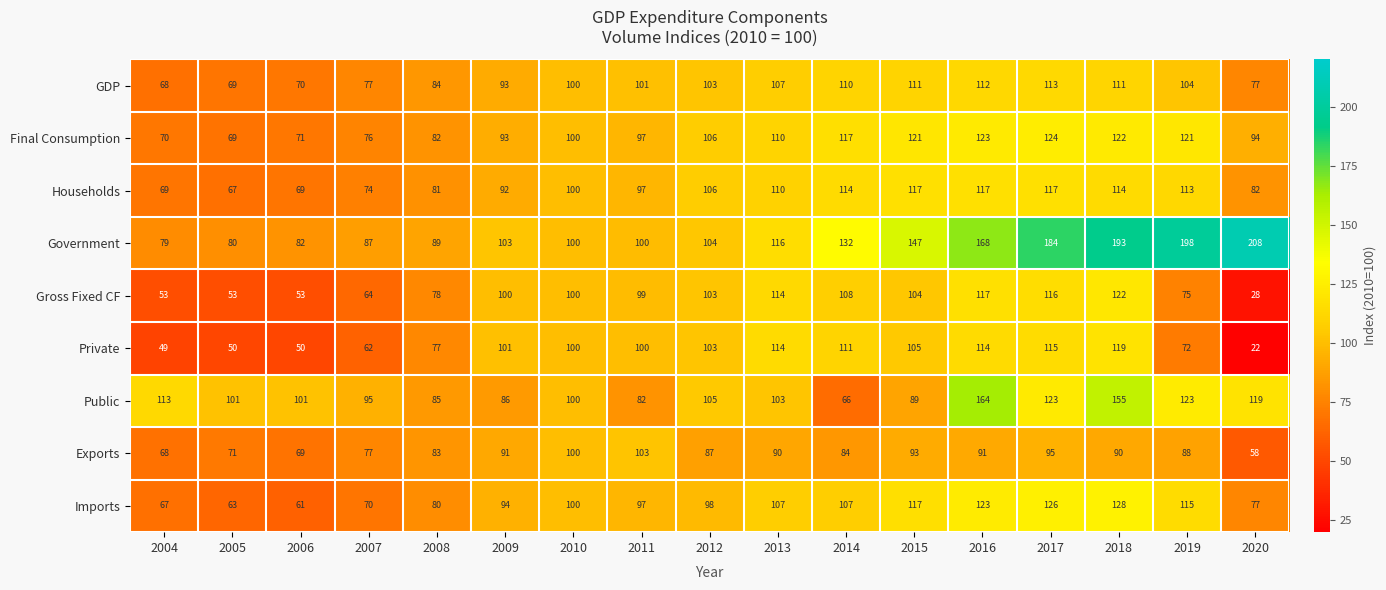

What is the sum of the Public values at 2004 and 2005?

214